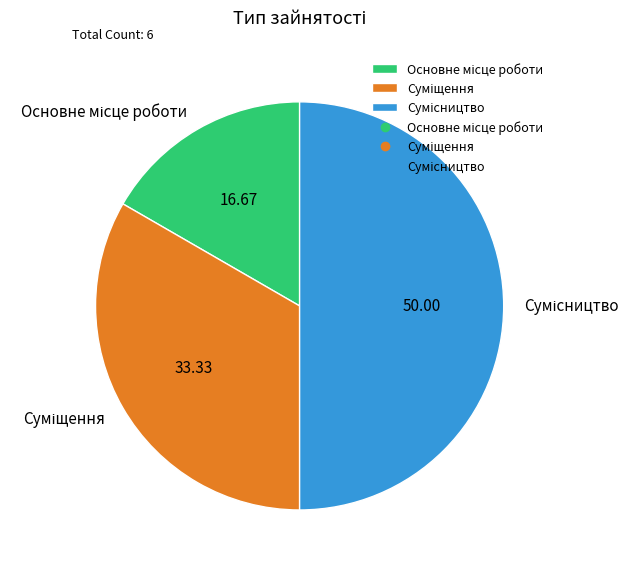

To the nearest percent, what is the combined percentage of Сумісництво and Основне місце роботи?

67%